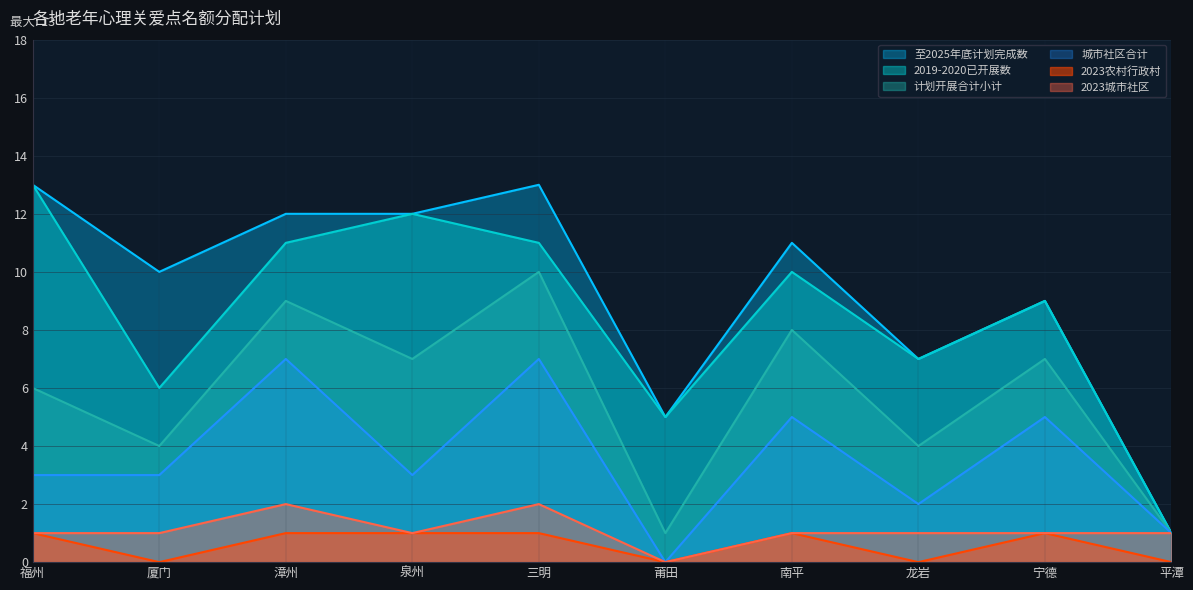

How many interior local valleys does the 2023农村行政村 series have?

3